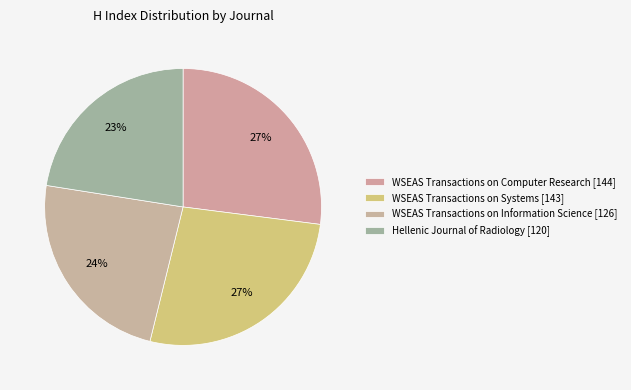

How many segments does this pie chart have?

4